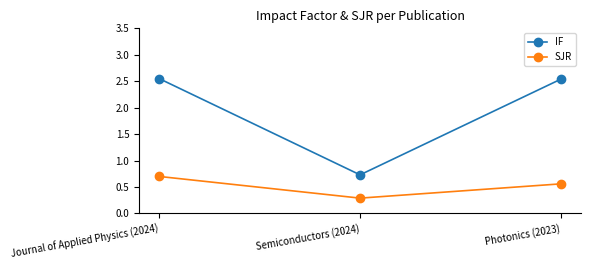

How many data points in IF are above 2?

2